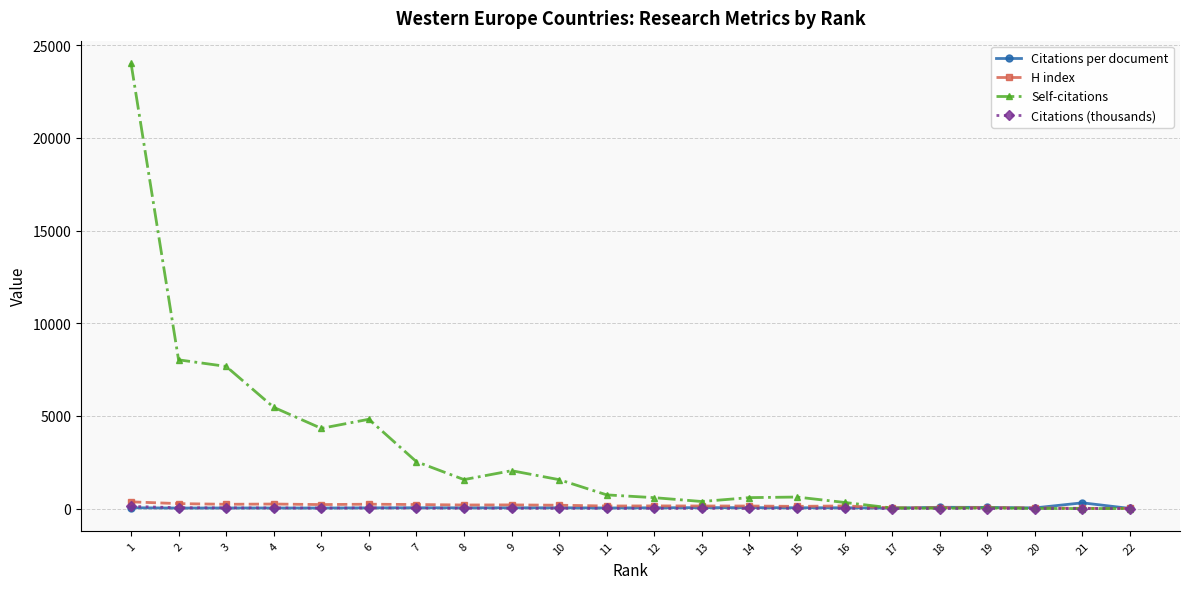

Which series changed the most between 6 and 18?

Self-citations